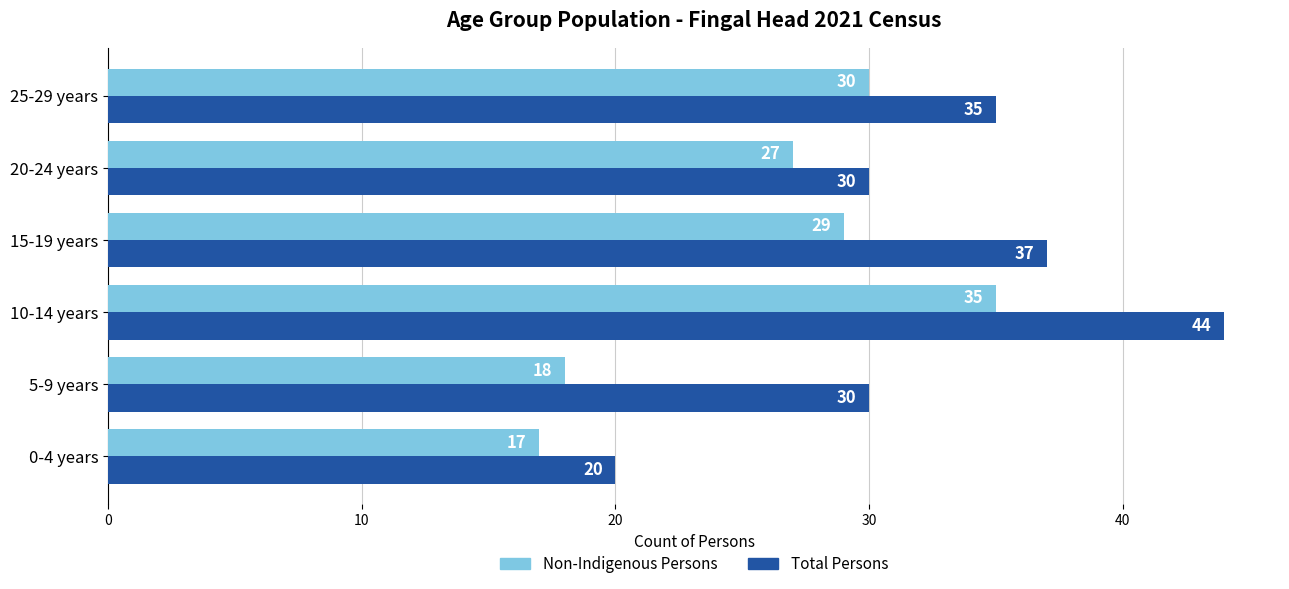

What is the minimum value for Non-Indigenous Persons?

17